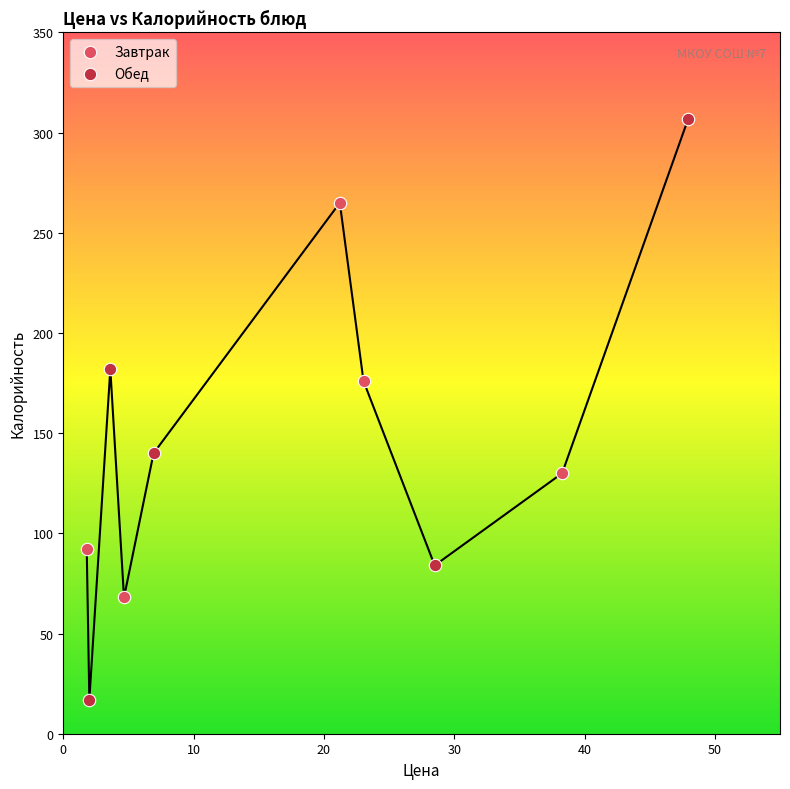

Which series has the largest Y range (max minus min)?

Обед